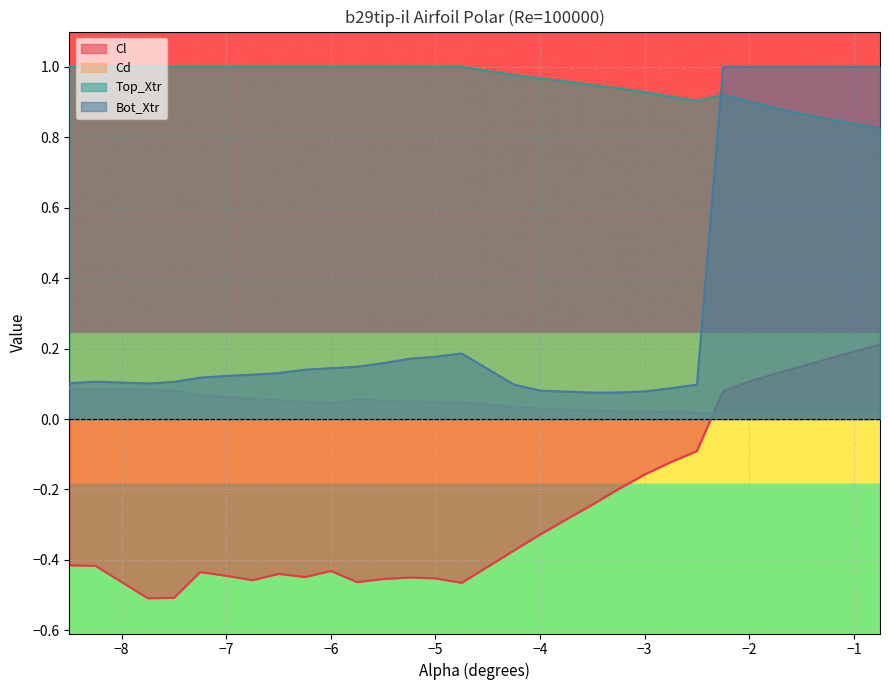

What is the difference between the maximum and minimum values in the Bot_Xtr series?

0.9